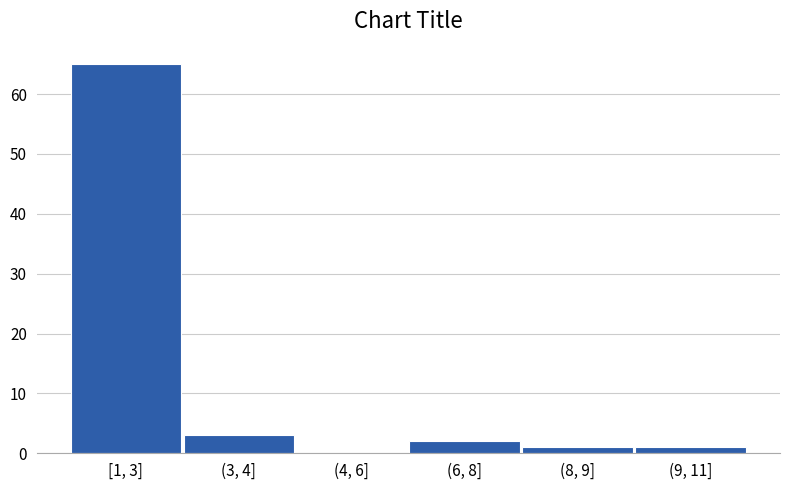

Reading left to right, what are all the values shown in this chart?

[1, 3]=65	(3, 4]=3	(4, 6]=0	(6, 8]=2	(8, 9]=1	(9, 11]=1